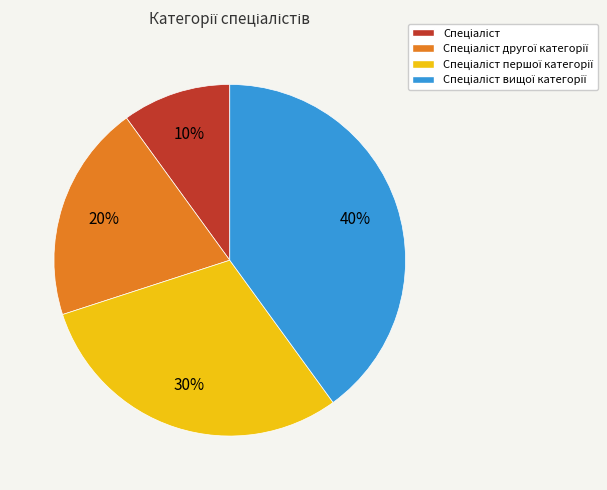

Does any single category account for the majority?

No